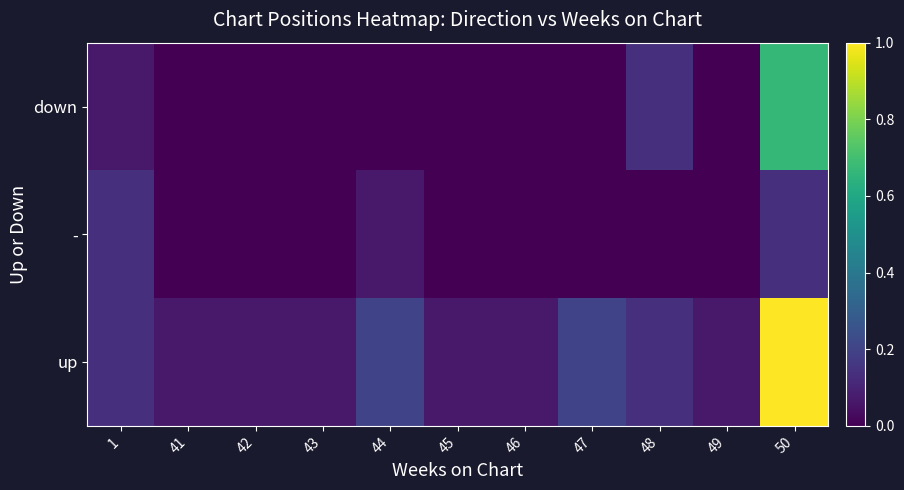

Rank the series at 48 from highest to lowest value.

up, down, -